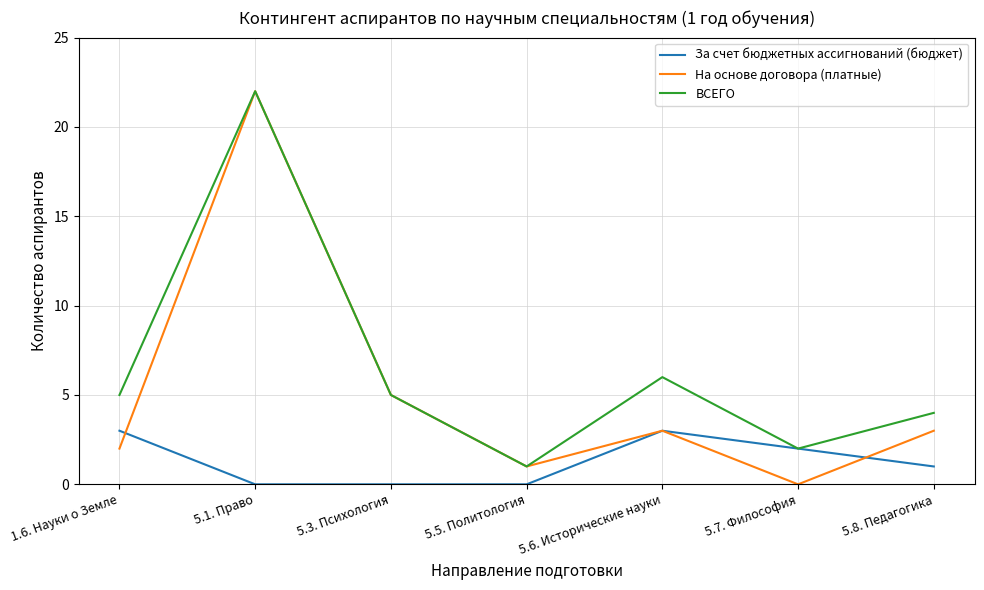

Is it true that ВСЕГО equals 1 at 5.8. Педагогика?

False